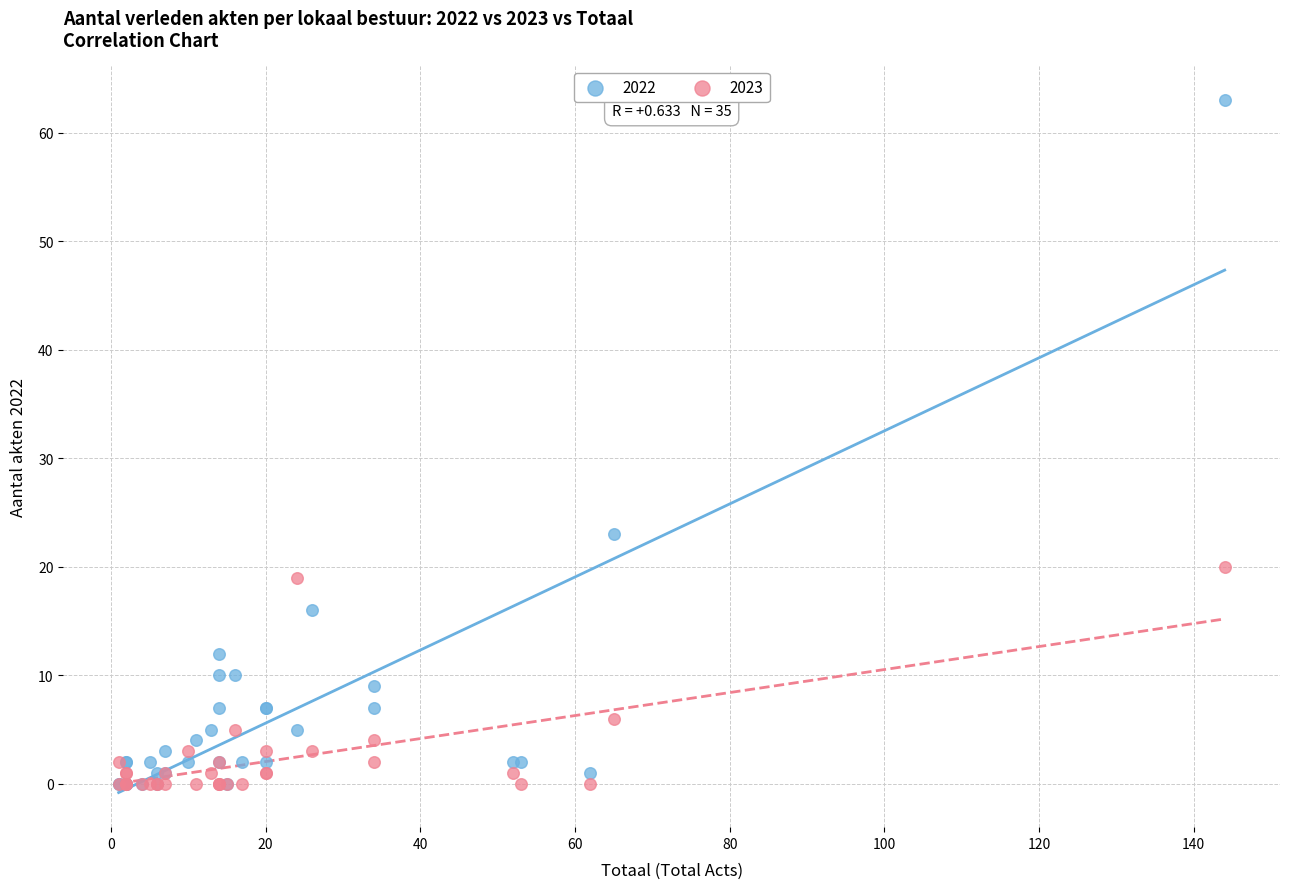

Across all series, what Y value is closest to 31?

23